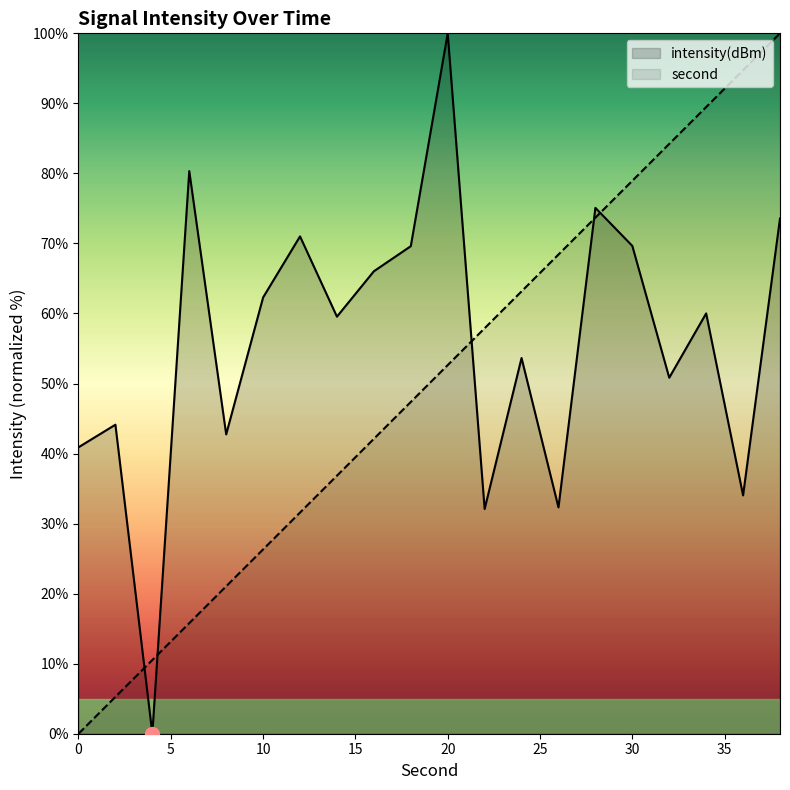

What value does the intensity(dBm) series have at 6?

80.3